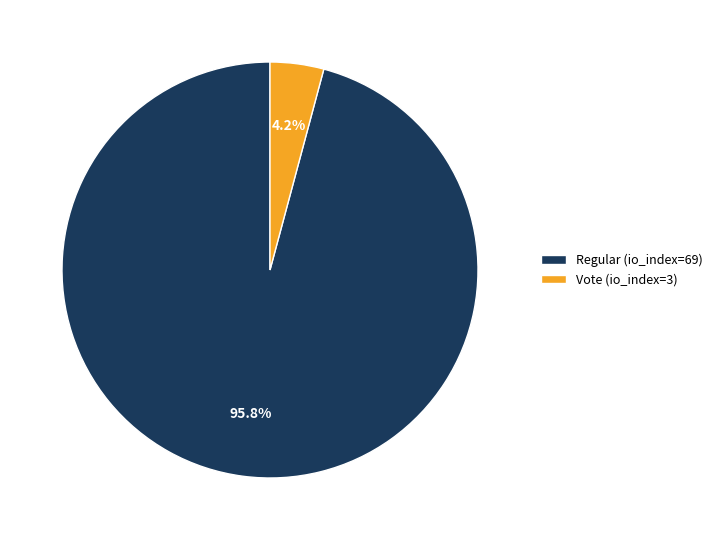

Between Regular (io_index=69) and Vote (io_index=3), which is larger?

Regular (io_index=69)